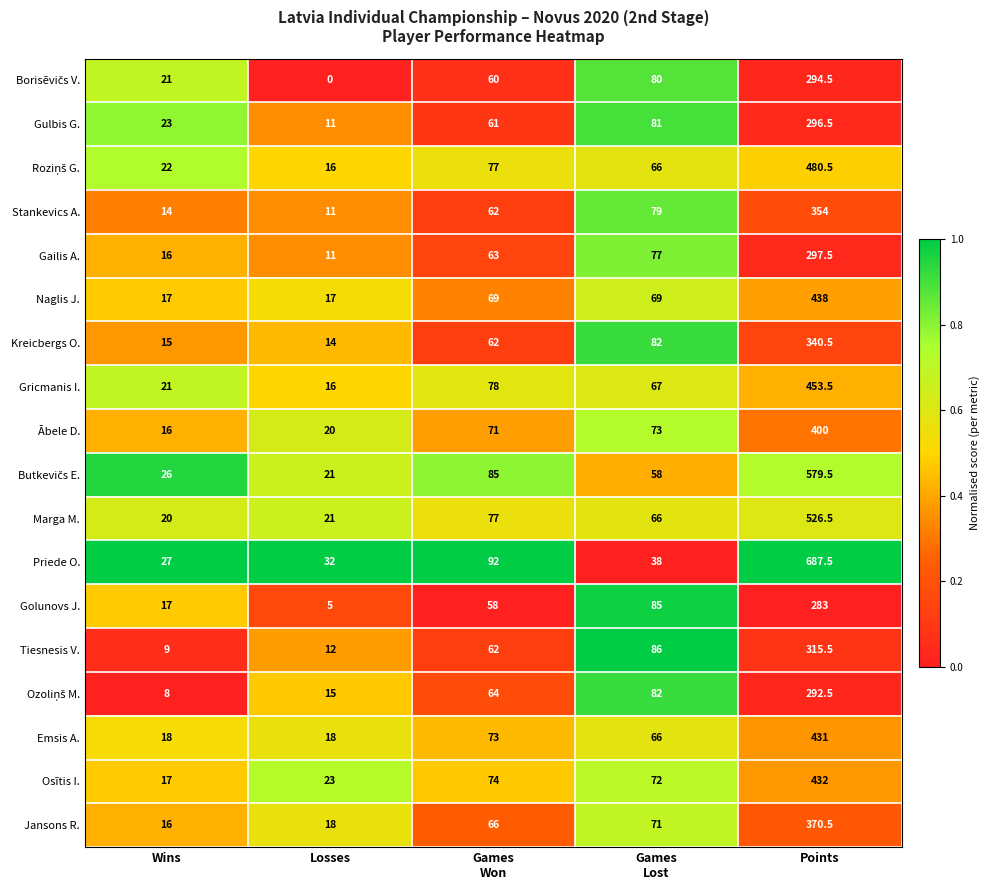

Is it true that Gulbis G. equals 13.4 at Wins?

False